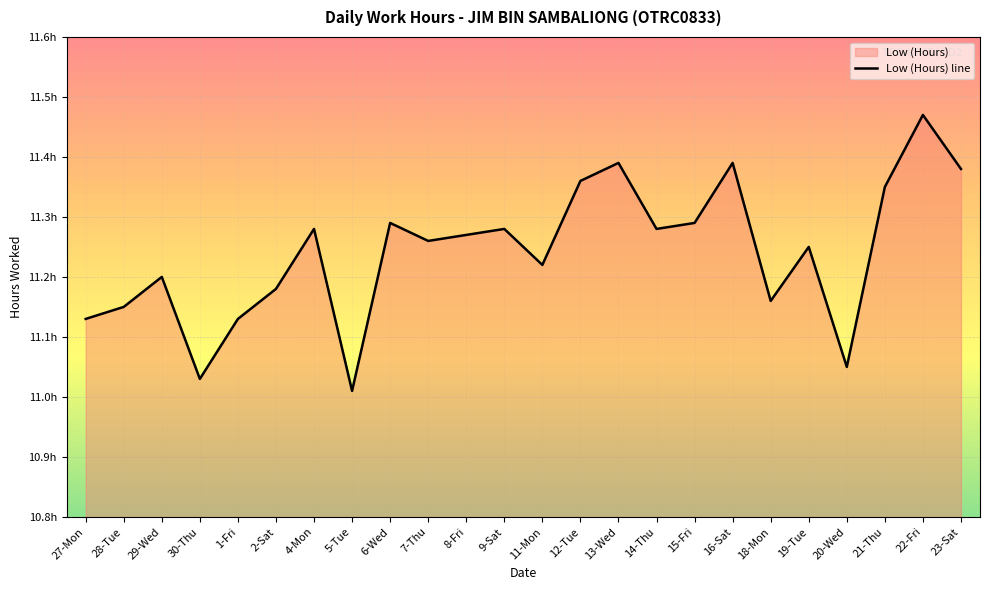

Which has a higher value, 16-Sat or 15-Fri?

16-Sat